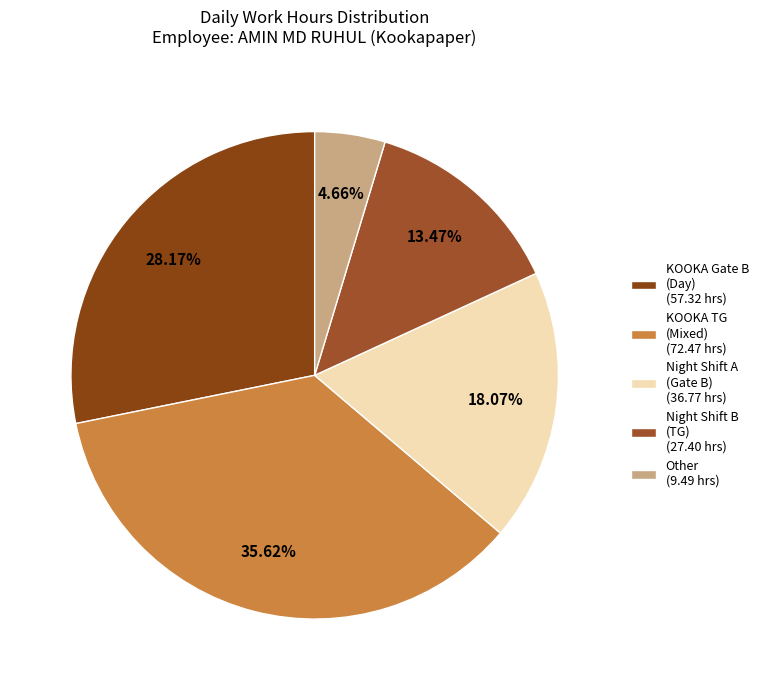

Which slice is the smallest?

Other (9.49 hrs)